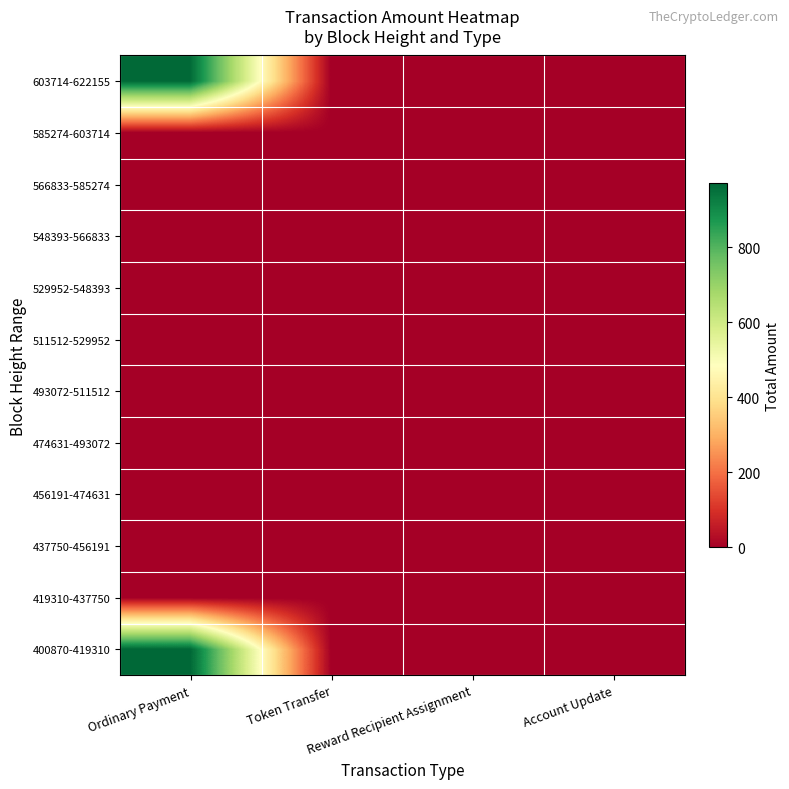

Reading right to left, extract all data points from this chart.

400870-419310: Account Update=0.0	Reward Recipient Assignment=0.0	Token Transfer=0.0	Ordinary Payment=969.8
419310-437750: Account Update=0.0	Reward Recipient Assignment=0.0	Token Transfer=0.0	Ordinary Payment=0.4
437750-456191: Account Update=0.0	Reward Recipient Assignment=0.0	Token Transfer=0.0	Ordinary Payment=0.0
456191-474631: Account Update=0.0	Reward Recipient Assignment=0.0	Token Transfer=0.0	Ordinary Payment=0.0
474631-493072: Account Update=0.0	Reward Recipient Assignment=0.0	Token Transfer=0.0	Ordinary Payment=0.0
493072-511512: Account Update=0.0	Reward Recipient Assignment=0.0	Token Transfer=0.0	Ordinary Payment=0.0
511512-529952: Account Update=0.0	Reward Recipient Assignment=0.0	Token Transfer=0.0	Ordinary Payment=0.0
529952-548393: Account Update=0.0	Reward Recipient Assignment=0.0	Token Transfer=0.0	Ordinary Payment=0.0
548393-566833: Account Update=0.0	Reward Recipient Assignment=0.0	Token Transfer=0.0	Ordinary Payment=0.0
566833-585274: Account Update=0.0	Reward Recipient Assignment=0.0	Token Transfer=0.0	Ordinary Payment=0.0
585274-603714: Account Update=0.0	Reward Recipient Assignment=0.0	Token Transfer=0.0	Ordinary Payment=0.0
603714-622155: Account Update=0.0	Reward Recipient Assignment=0.0	Token Transfer=0.0	Ordinary Payment=964.0